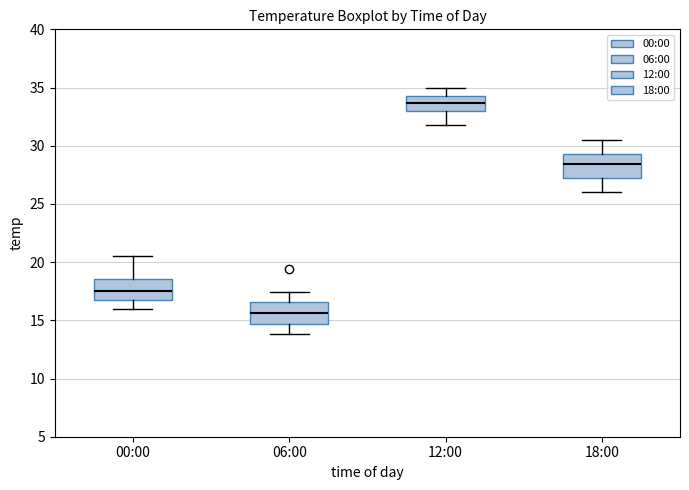

Which box's median line is the lowest?

06:00